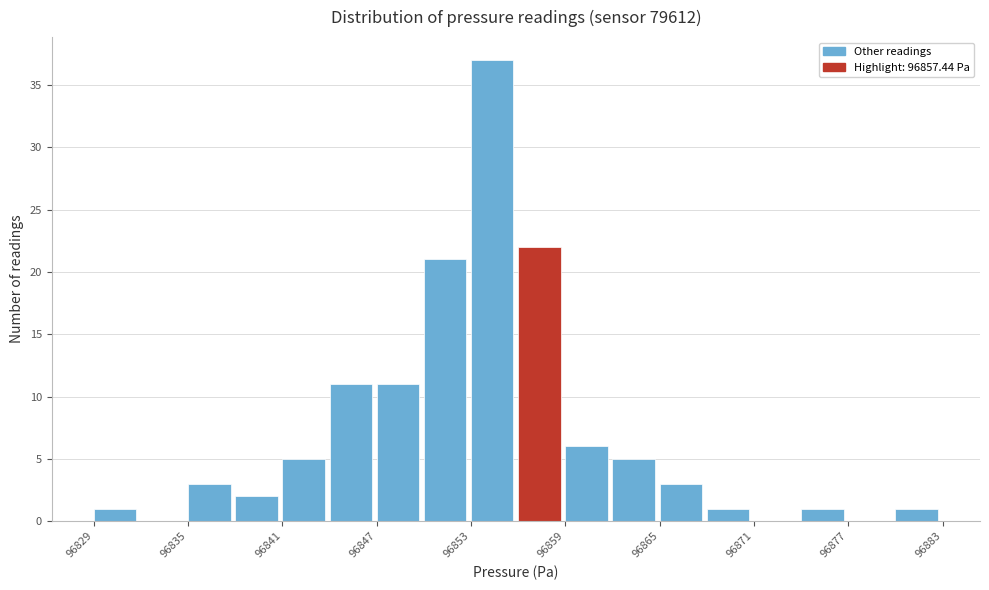

Around what value on the x-axis is the tallest bar? Give the approximate position of its centre, as read against the axis.

96854